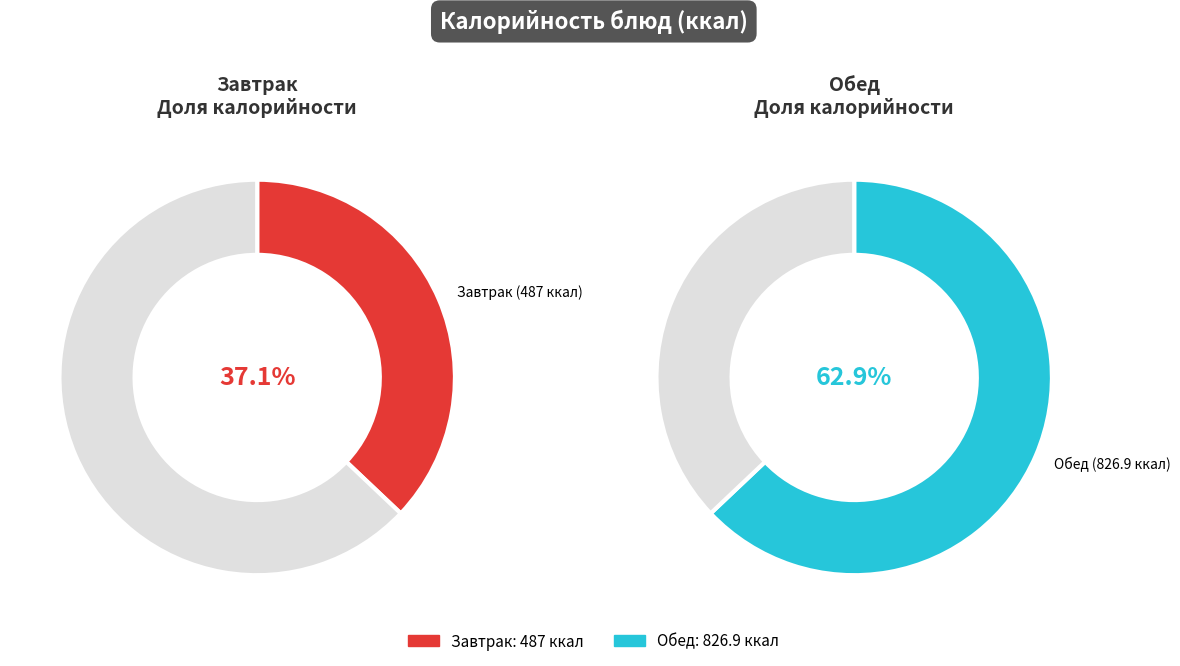

True or false: фрукты accounts for 12% of the total.

False